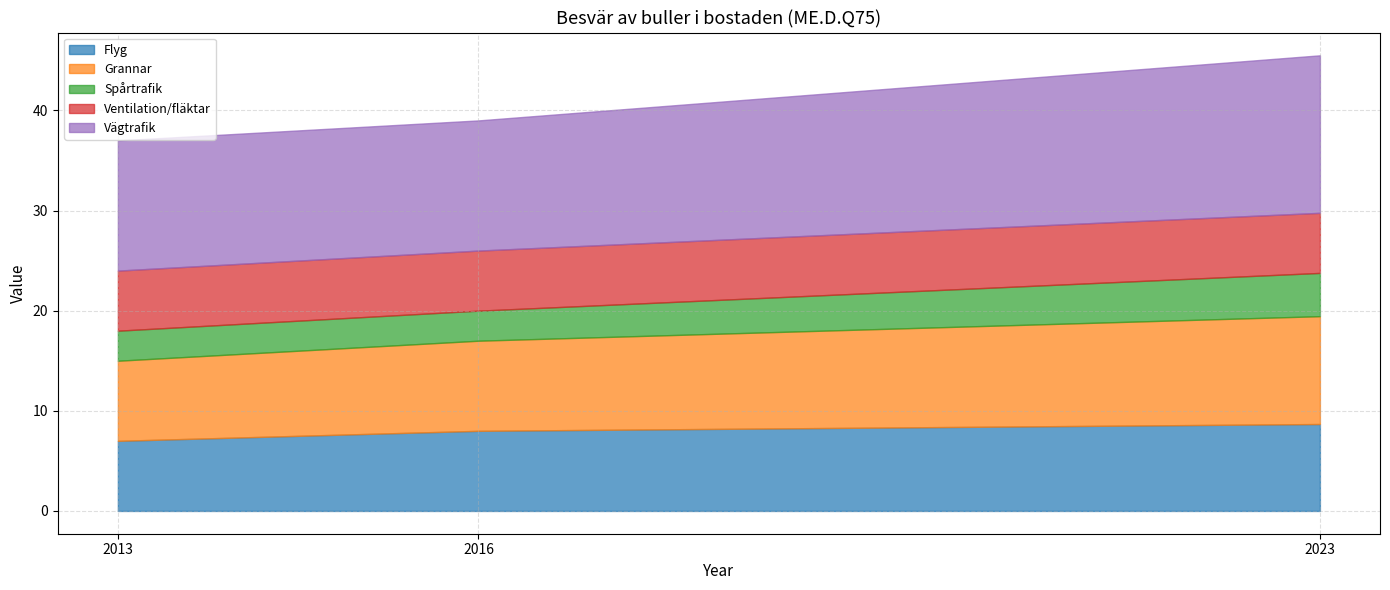

How many categories are shown in the chart?

3